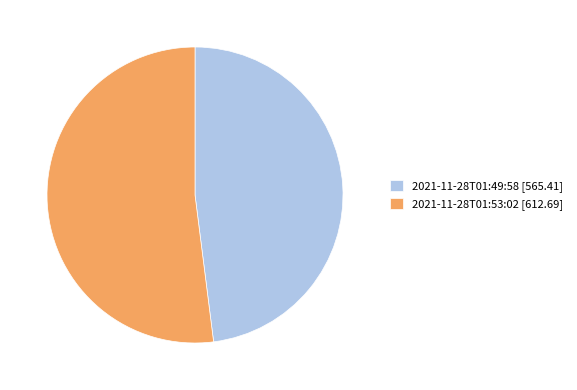

Which has a higher value, 2021-11-28T01:49:58 [565.41] or 2021-11-28T01:53:02 [612.69]?

2021-11-28T01:53:02 [612.69]